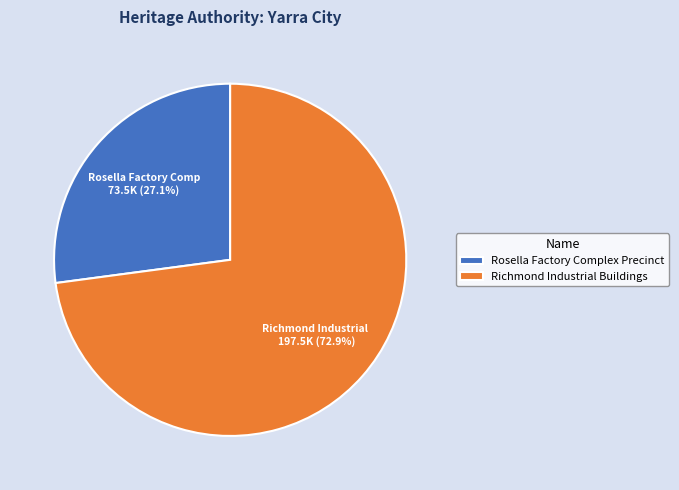

To the nearest percent, what is the difference between the largest and smallest slice percentages?

46%